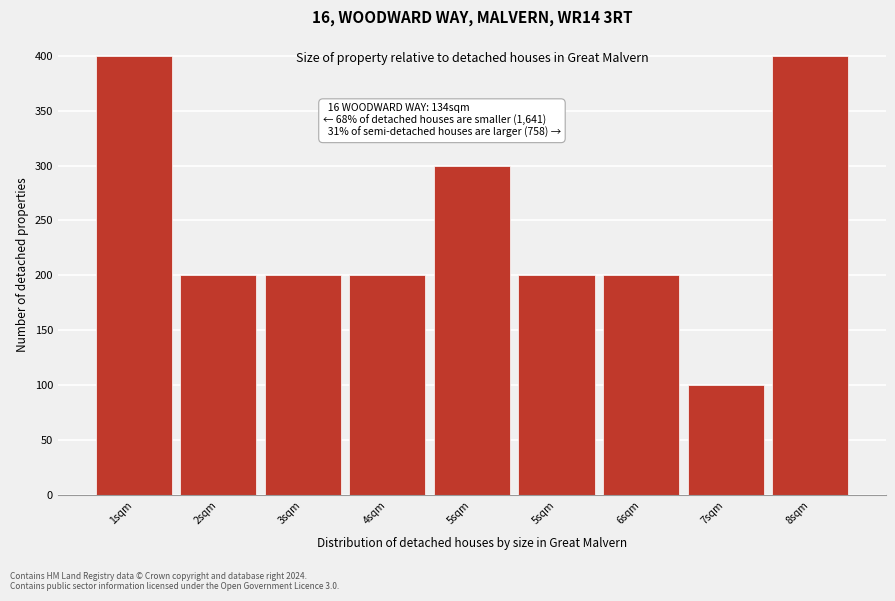

How many bars are there in total?

9